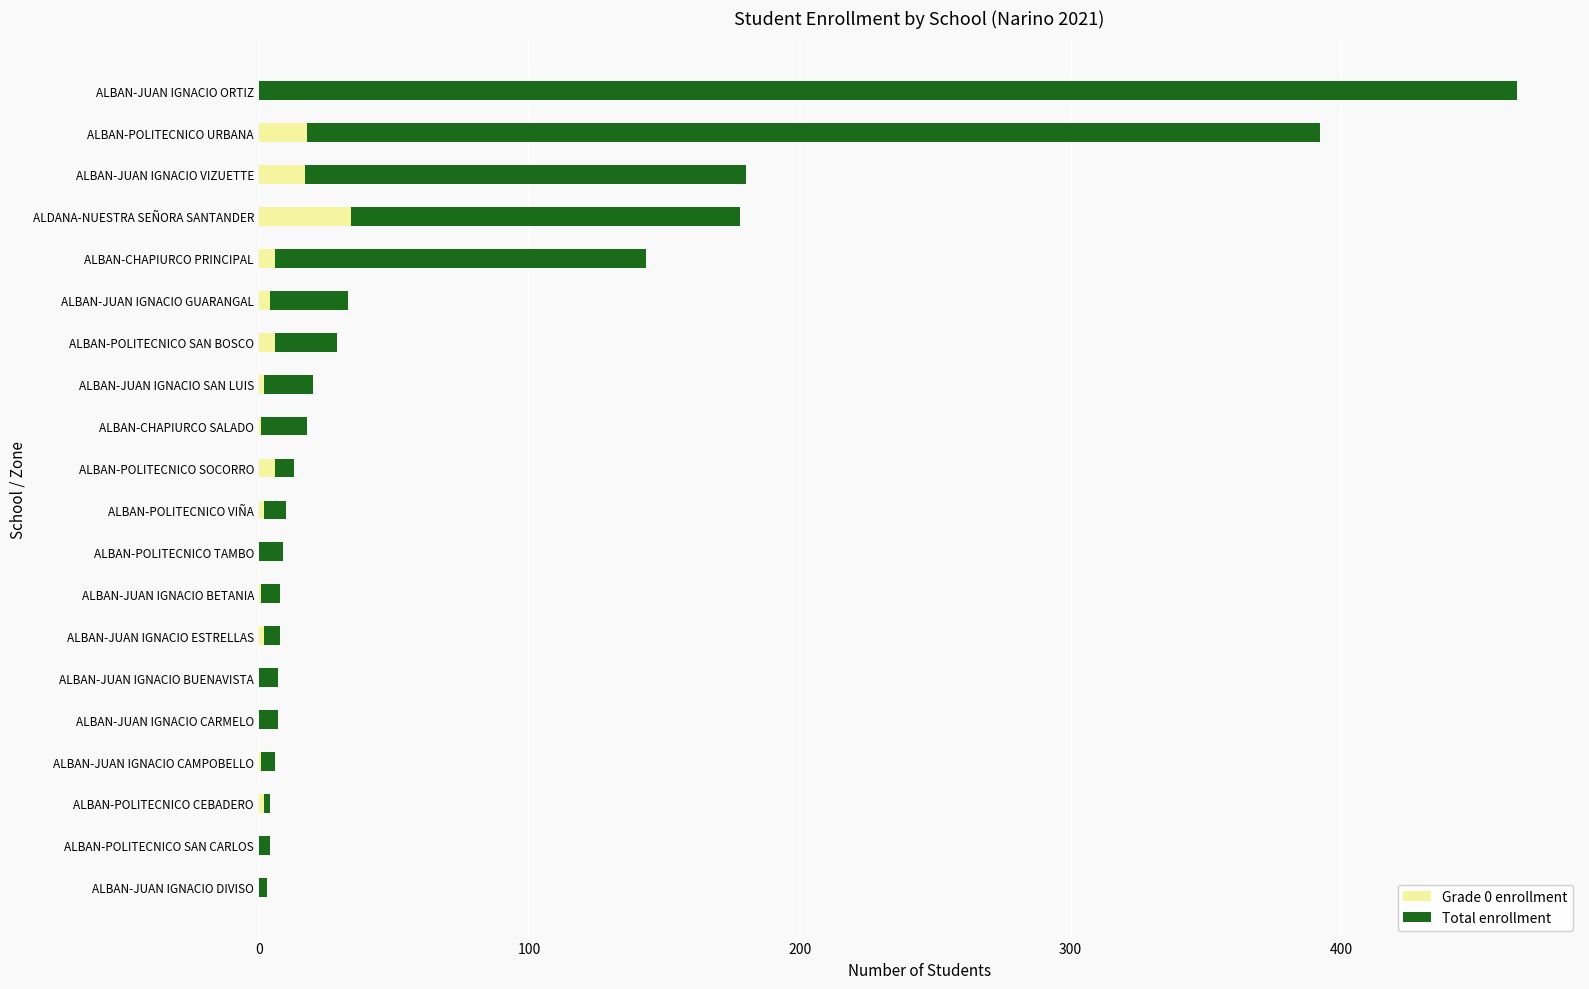

Reading left to right, extract all data points from this chart.

Grade 0 enrollment: 0	0	2	1	0	0	2	1	0	2	6	1	2	6	4	6	34	17	18	0
Total enrollment: 3	4	4	6	7	7	8	8	9	10	13	18	20	29	33	143	178	180	392	465